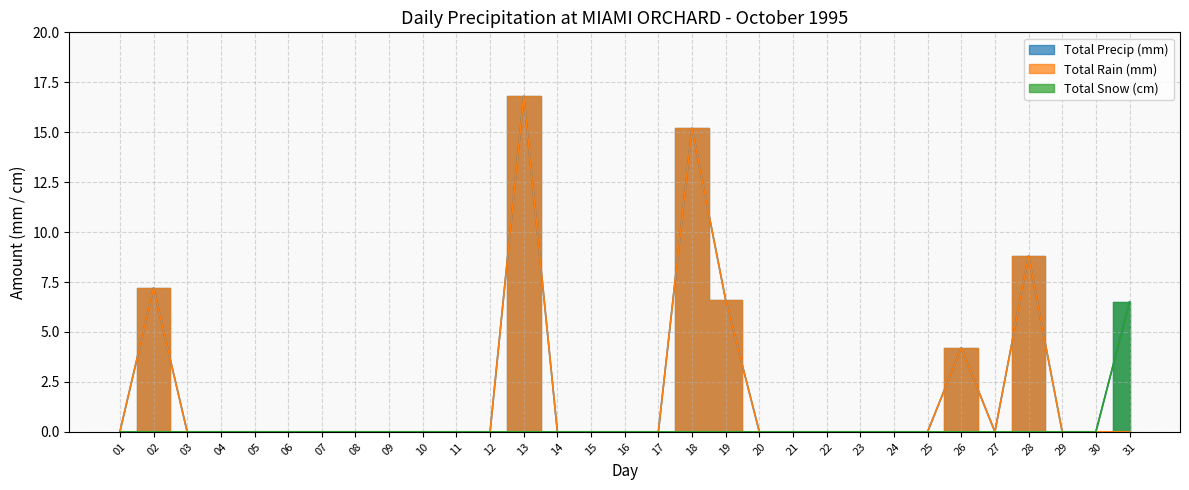

What is the sum of all Total Snow (cm) values?

6.5